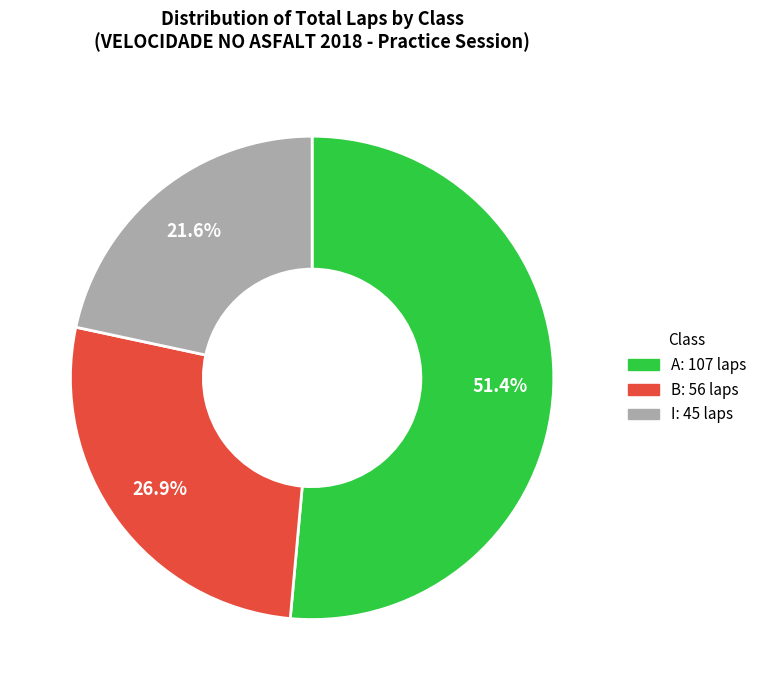

How much of the chart is everything except B: 56 laps?

73.1%